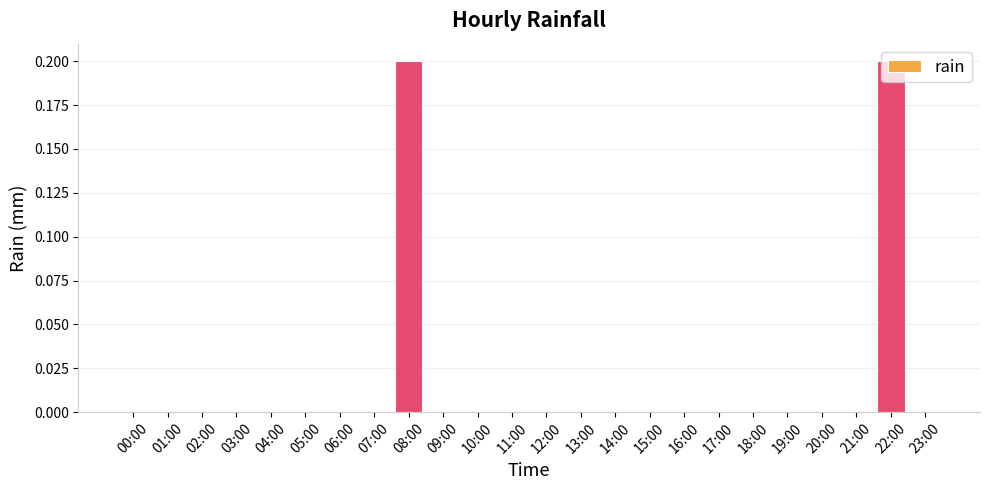

Is it true that the value at 14:00 is 0.0?

True